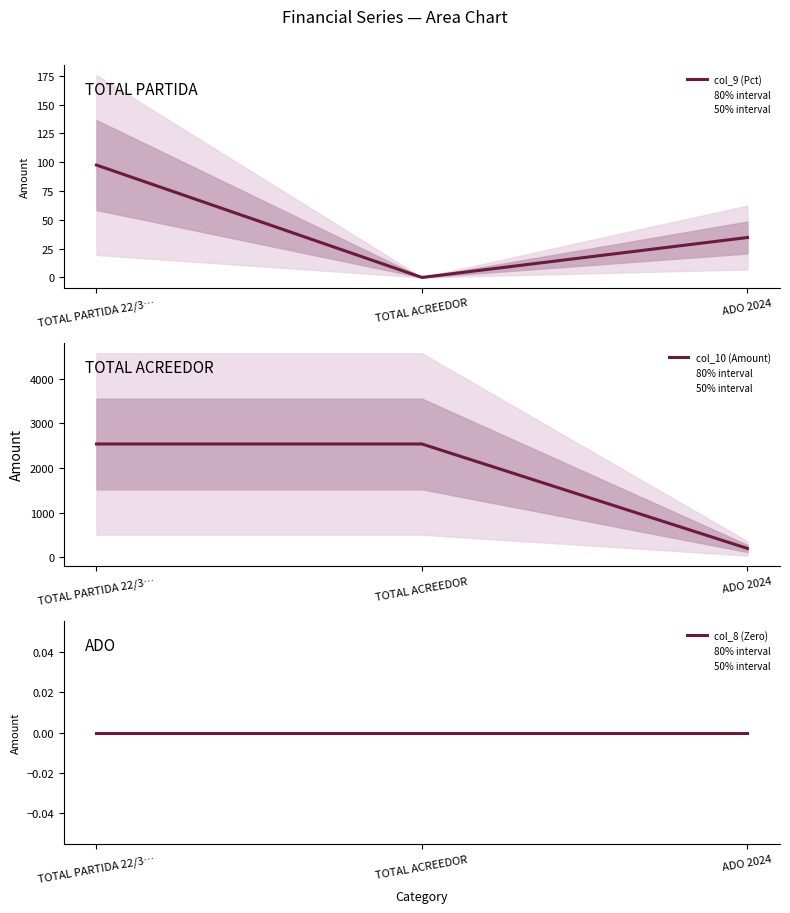

What position from the left is ADO 2024?

3